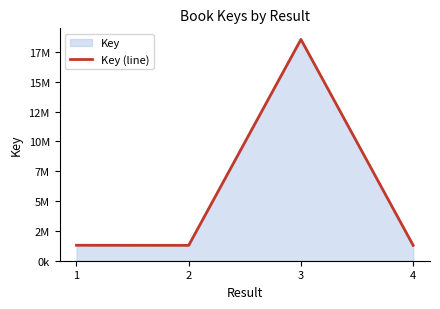

What is the difference between the values at 4 and 3?

17260329